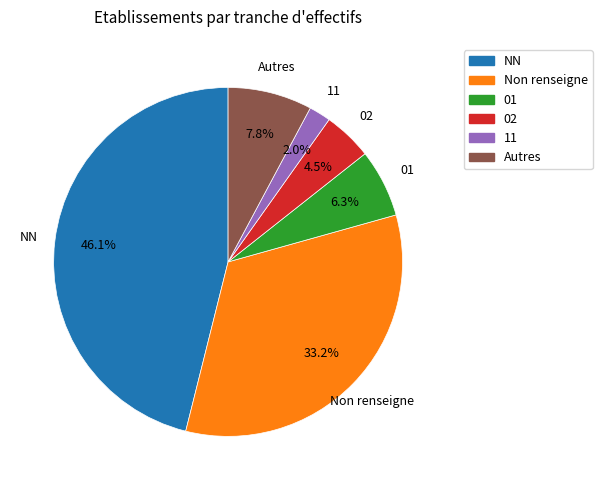

Which slice is the largest?

NN